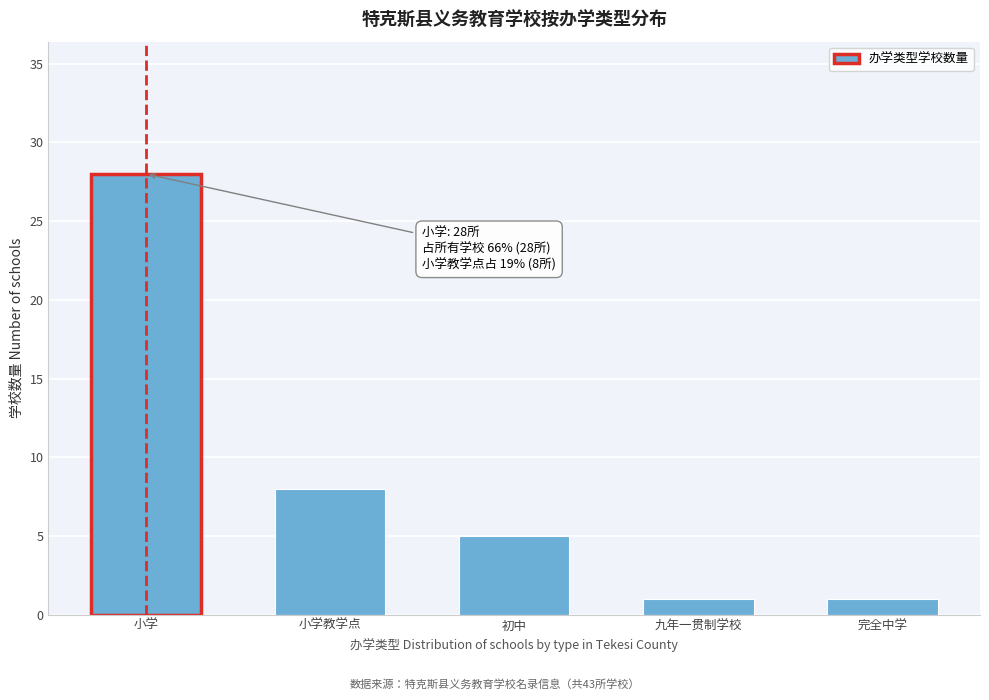

Reading left to right, what are all the values shown in this chart?

28	8	5	1	1